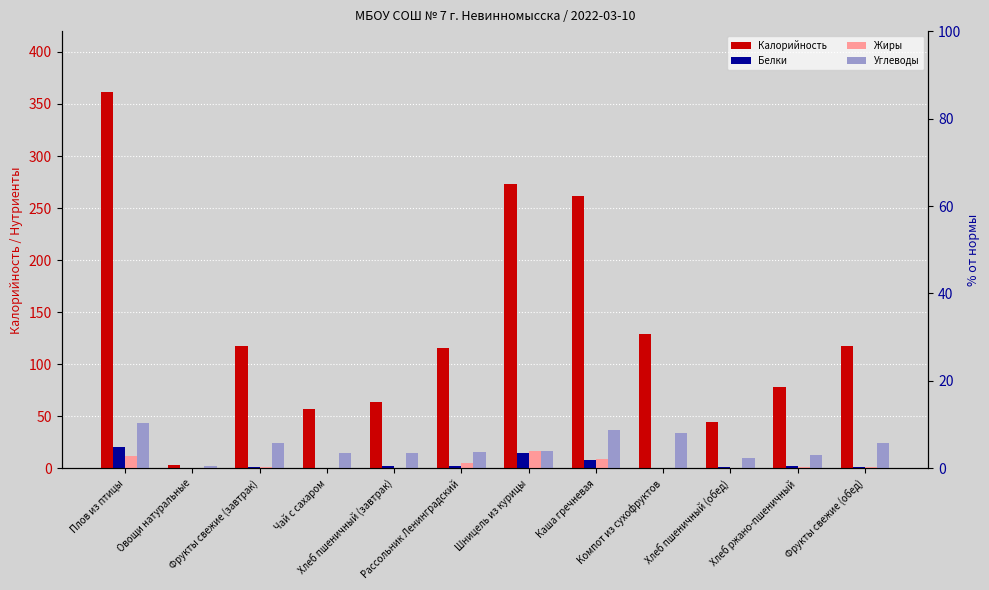

What is the average value of the Углеводы series?

21.0